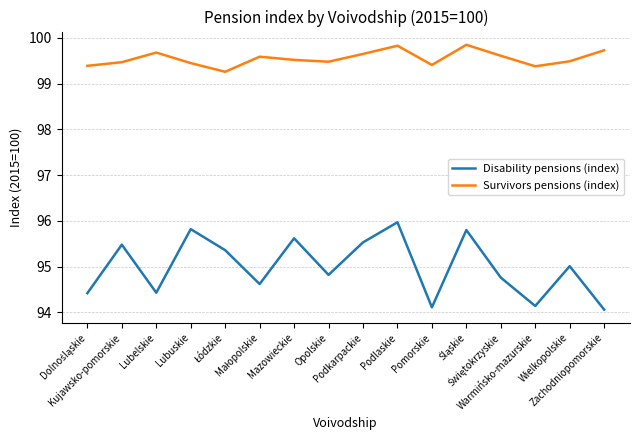

At which category does Disability pensions (index) reach its first local valley?

Lubelskie